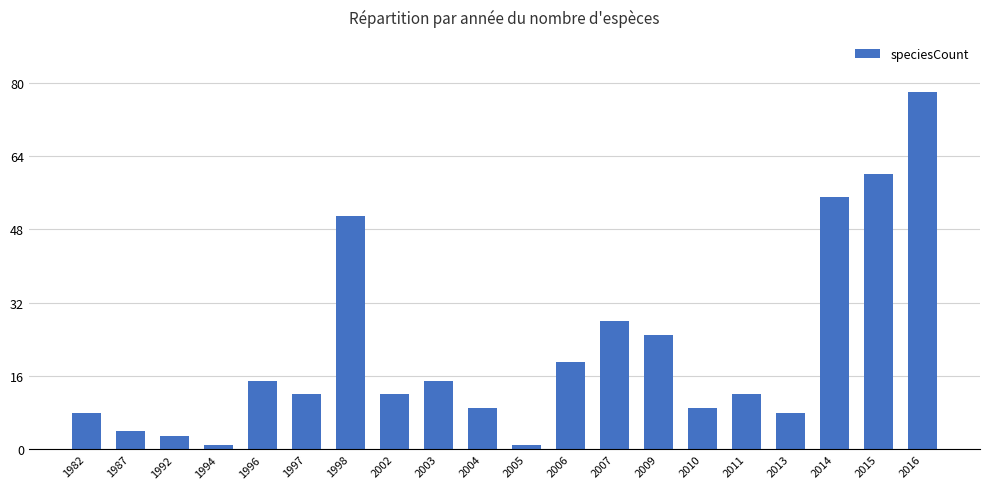

Reading left to right, transcribe all the data shown in this chart.

1982=8	1987=4	1992=3	1994=1	1996=15	1997=12	1998=51	2002=12	2003=15	2004=9	2005=1	2006=19	2007=28	2009=25	2010=9	2011=12	2013=8	2014=55	2015=60	2016=78